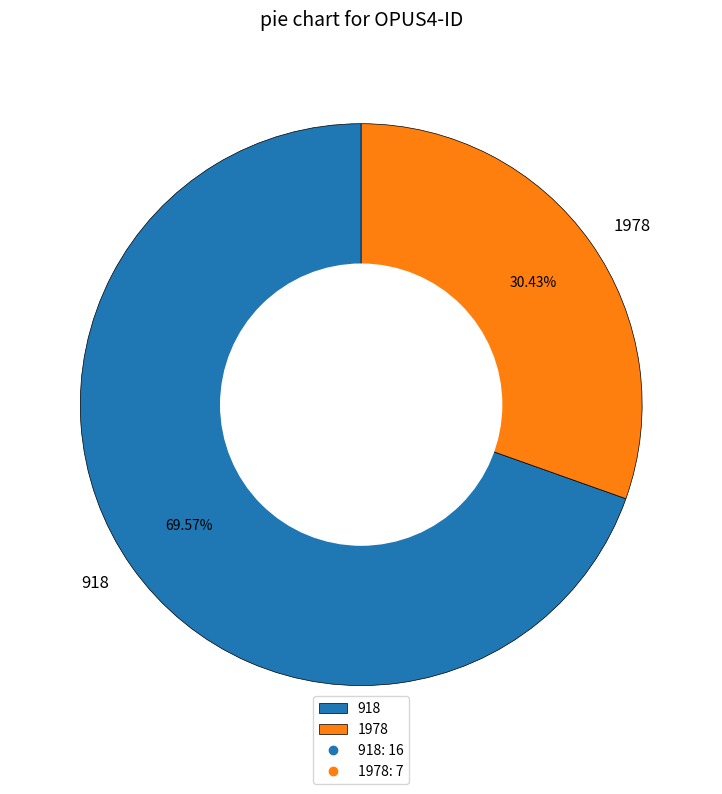

Does 918 account for over 50% of the chart?

Yes